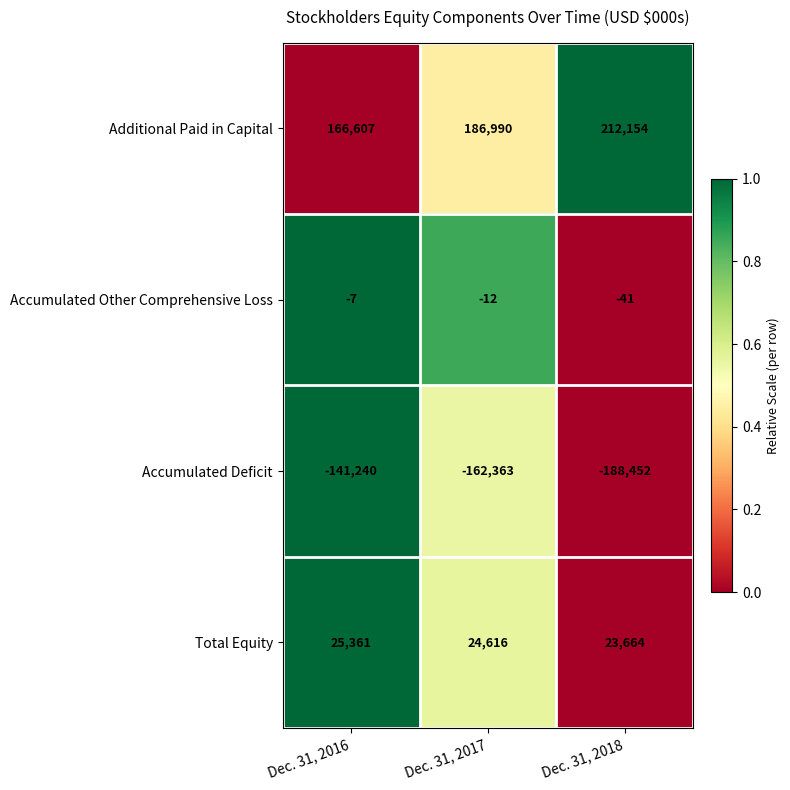

What is the greatest value displayed?

212154